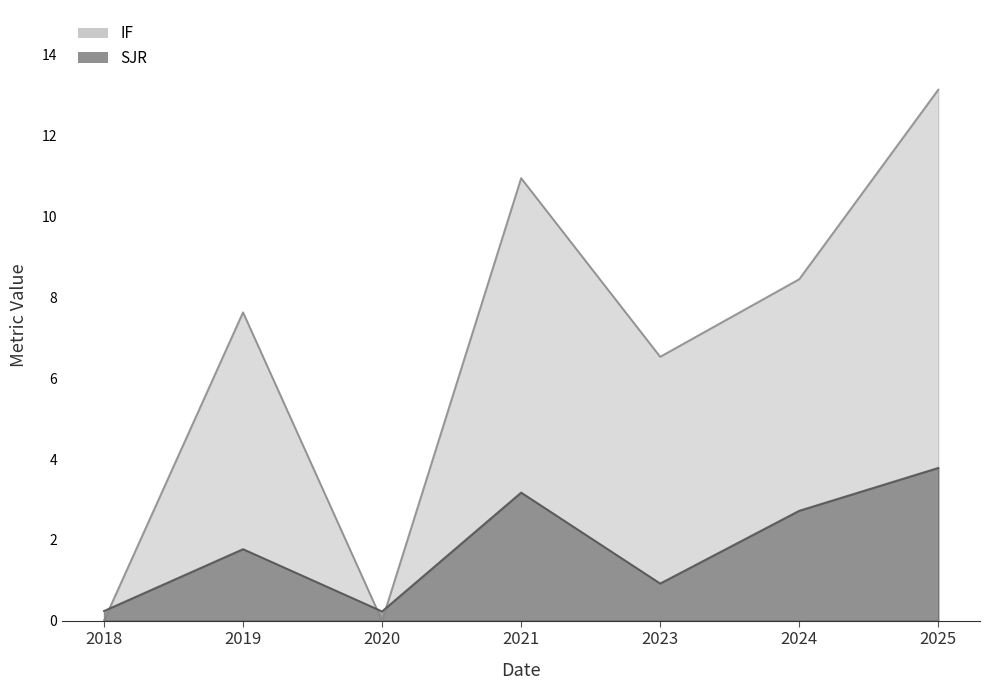

Reading left to right, transcribe all the data shown in this chart.

SJR: 2018=0.2	2019=1.8	2020=0.2	2021=3.2	2023=0.9	2024=2.7	2025=3.8
IF: 2018=0.0	2019=7.6	2020=0.0	2021=10.9	2023=6.5	2024=8.4	2025=13.1